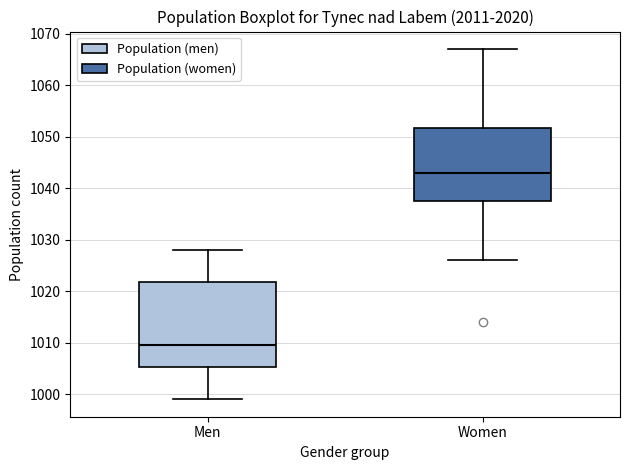

Which box is the tallest, from its lower edge to its upper edge?

Men